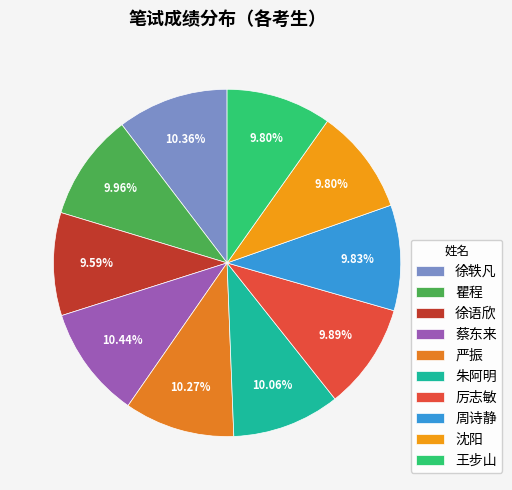

Which category has the biggest portion of the pie?

蔡东来